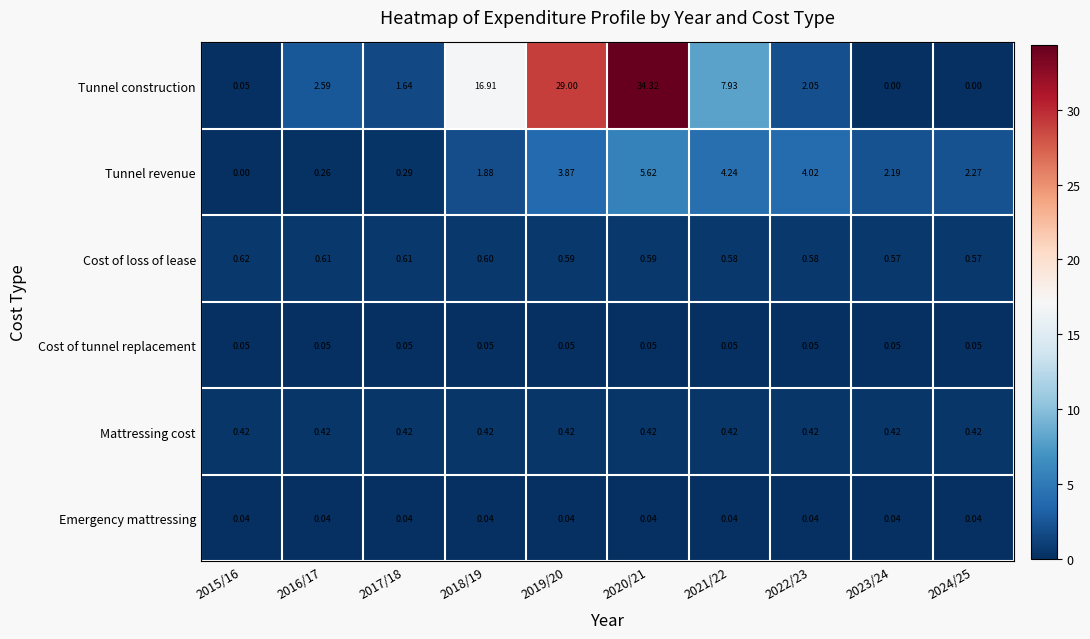

Rank the series by their maximum value, from lowest to highest.

Emergency mattressing, Cost of tunnel replacement, Mattressing cost, Cost of loss of lease, Tunnel revenue, Tunnel construction